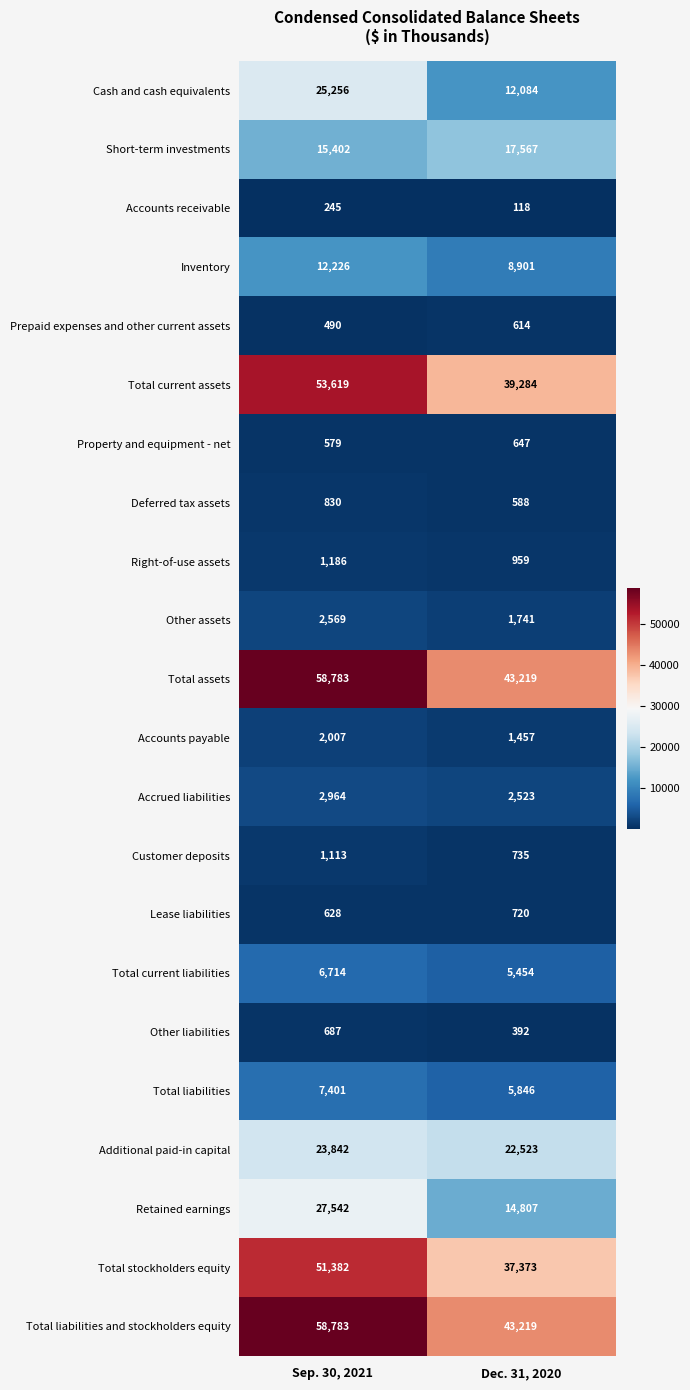

At which label is Lease liabilities closest to 674?

Sep. 30, 2021